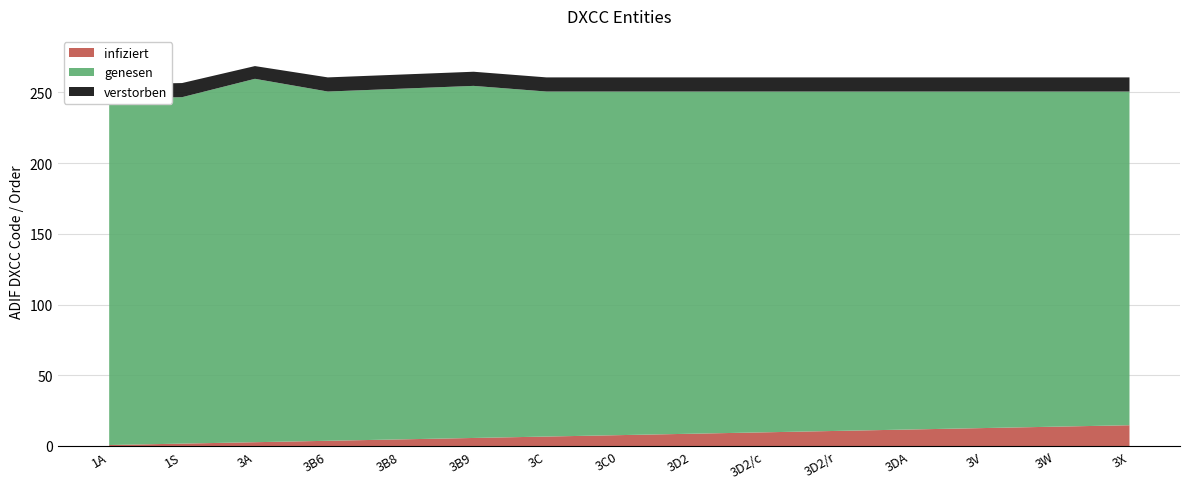

What is the spread (max minus min) of values at 3D2/c?

231